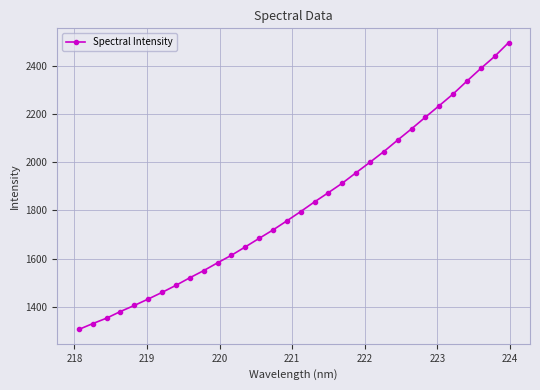

What is the sum of all values?

58244.7